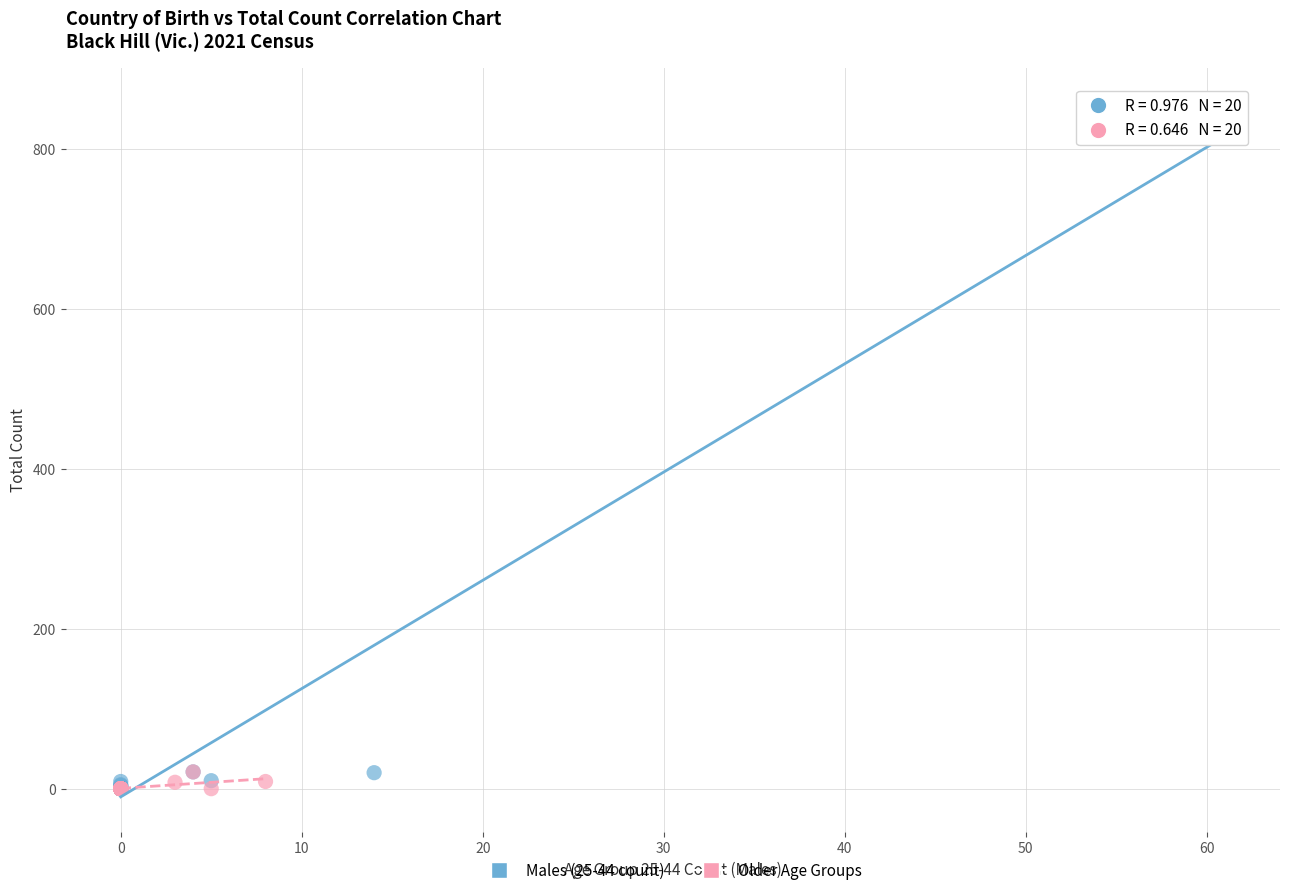

What are all the series names shown in the legend?

Males (25-44 count), Older Age Groups